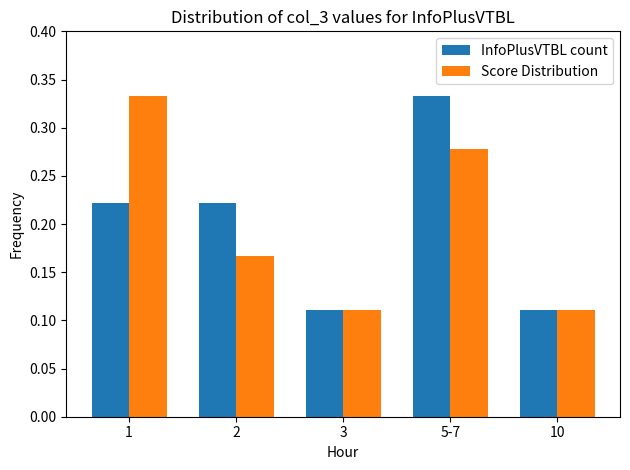

At 5-7, list the series in order from largest to smallest.

InfoPlusVTBL count, Score Distribution